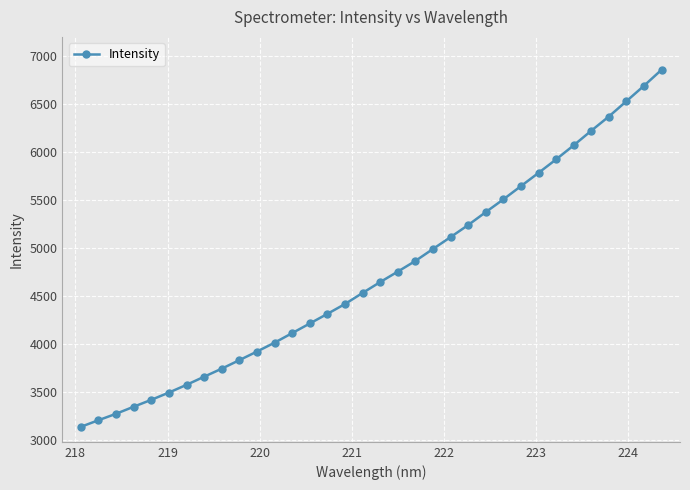

What is the sum of all values?

160780.9